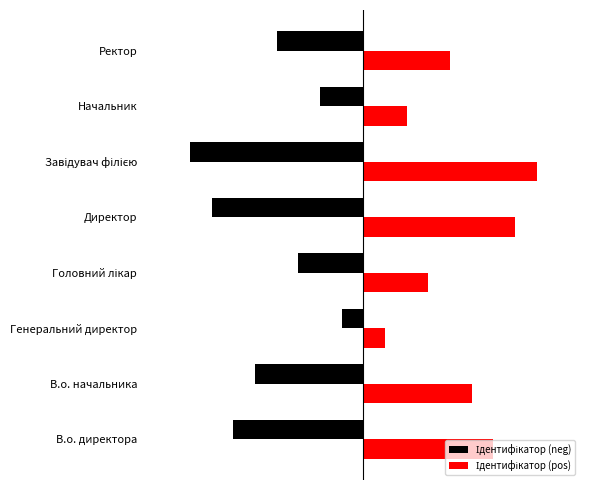

List the labels in order of Ідентифікатор (pos) value, largest first.

Завідувач філією, Директор, В.о. директора, В.о. начальника, Ректор, Головний лікар, Начальник, Генеральний директор